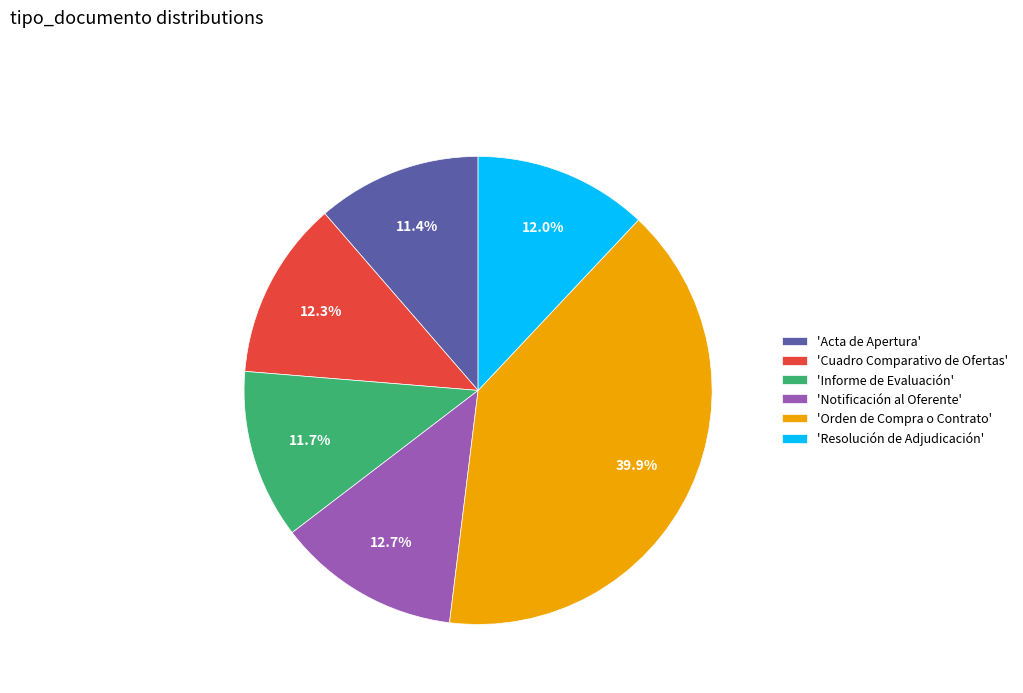

Is 'Informe de Evaluación' the majority of the pie?

No